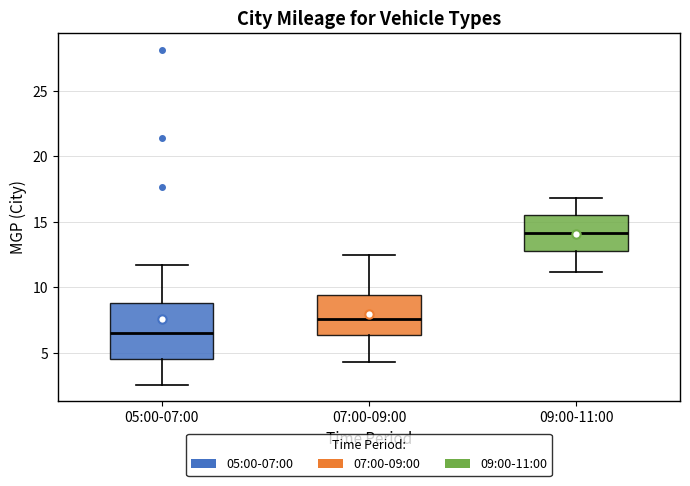

Reading left to right, transcribe this box plot: for each box, give where its median line is, the range the box spans, and where its two whiskers end, as read against the y-axis. The values are not printed on the chart, so give them approximately, as read against the axis.

05:00-07:00: median 6.5, box 4.5 to 9.0, whiskers 2.5 to 11.5
07:00-09:00: median 7.5, box 6.5 to 9.5, whiskers 4.5 to 12.5
09:00-11:00: median 14.0, box 13.0 to 15.5, whiskers 11.0 to 17.0